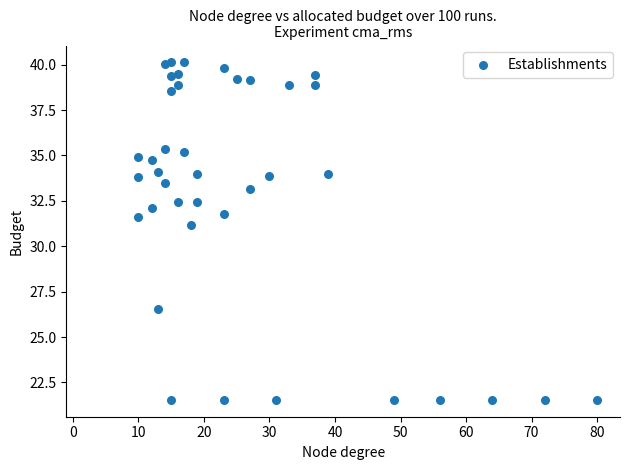

What is the range of Y values (max minus min)?

18.6